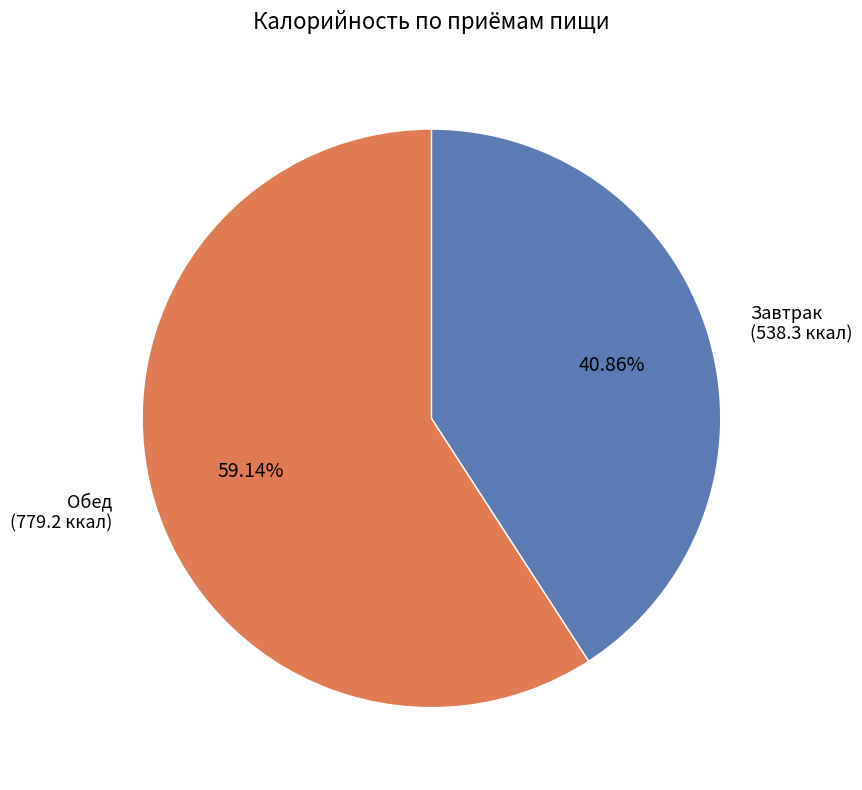

Which slice is the largest?

Обед (779.2 ккал)